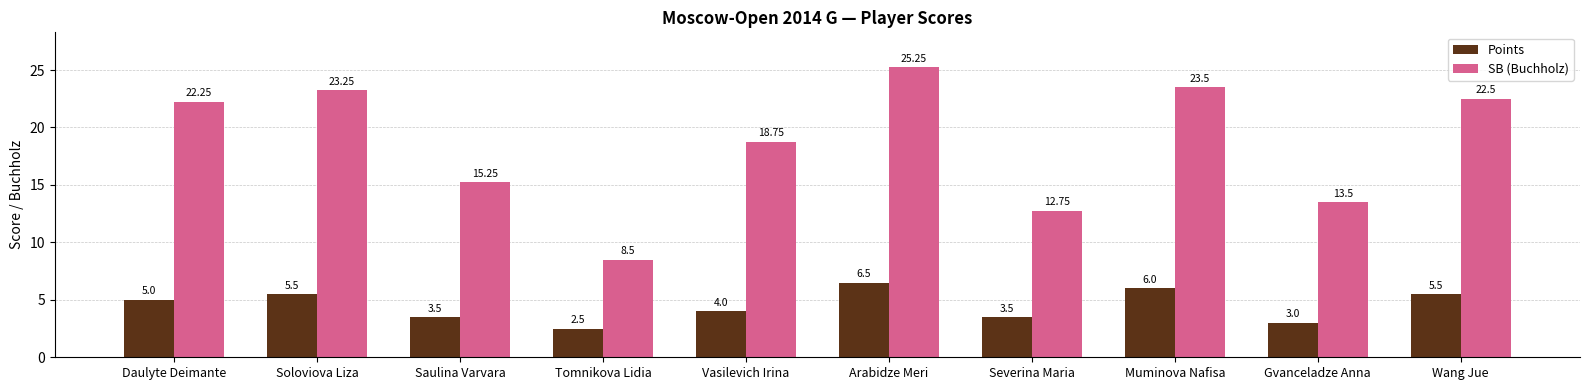

At which label does SB (Buchholz) reach its minimum?

Tomnikova Lidia